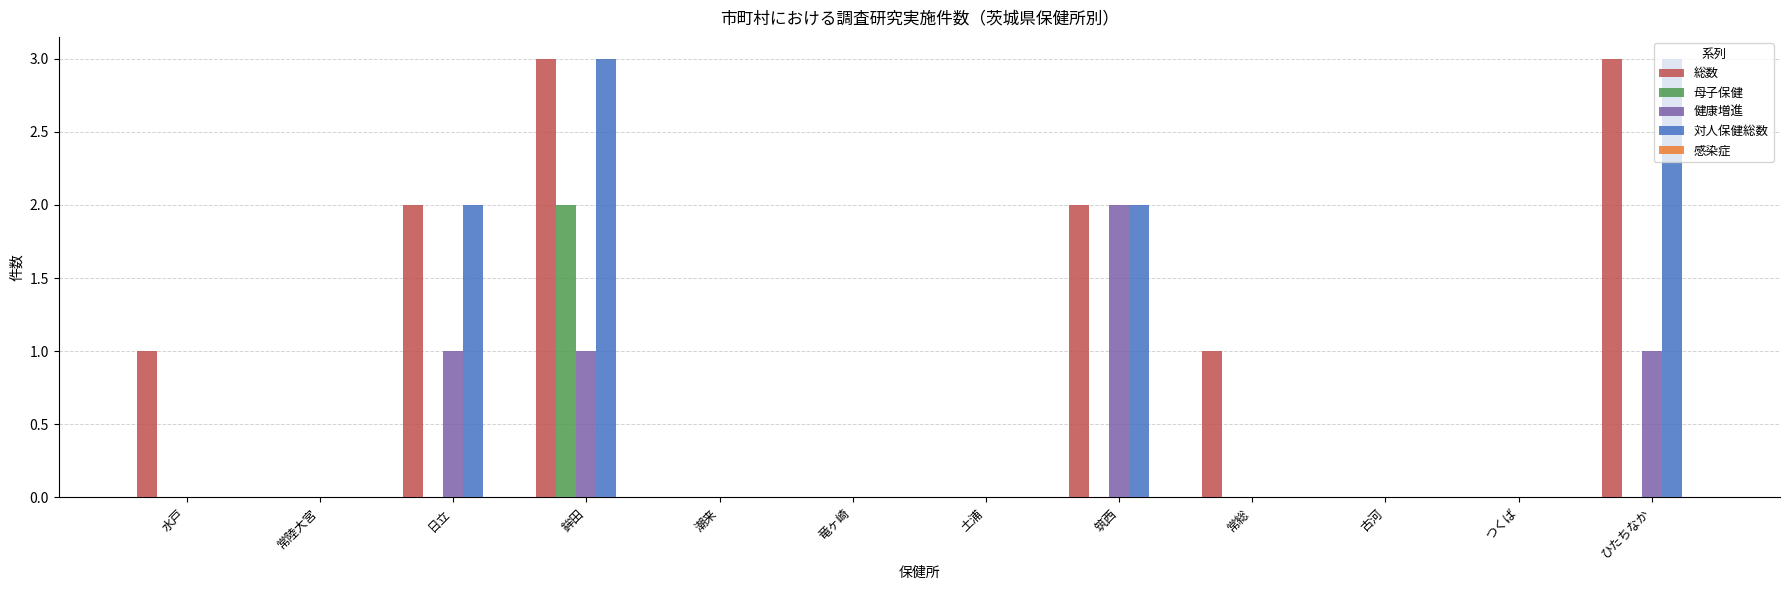

How many groups of bars are there?

12